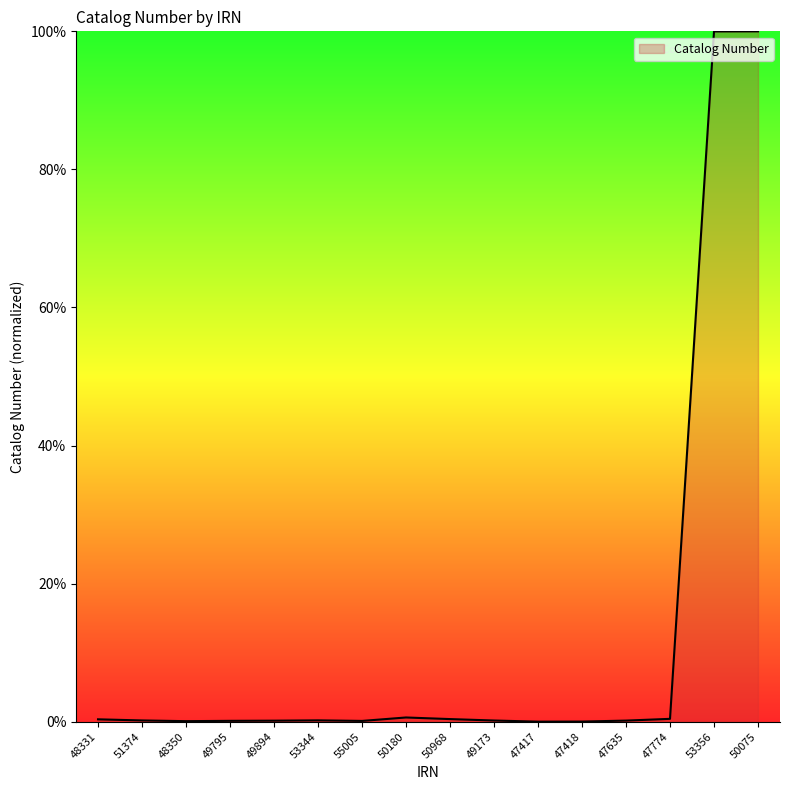

What is the greatest value displayed?

100.0